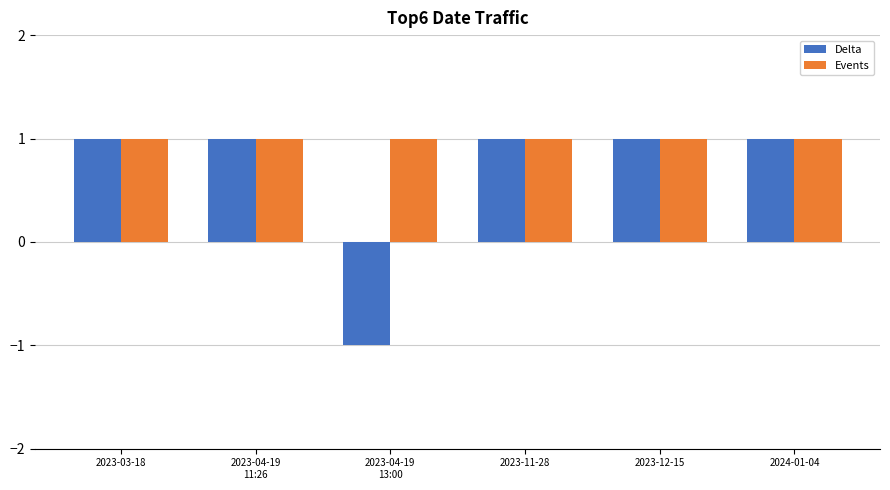

How many series are shown in this chart?

2